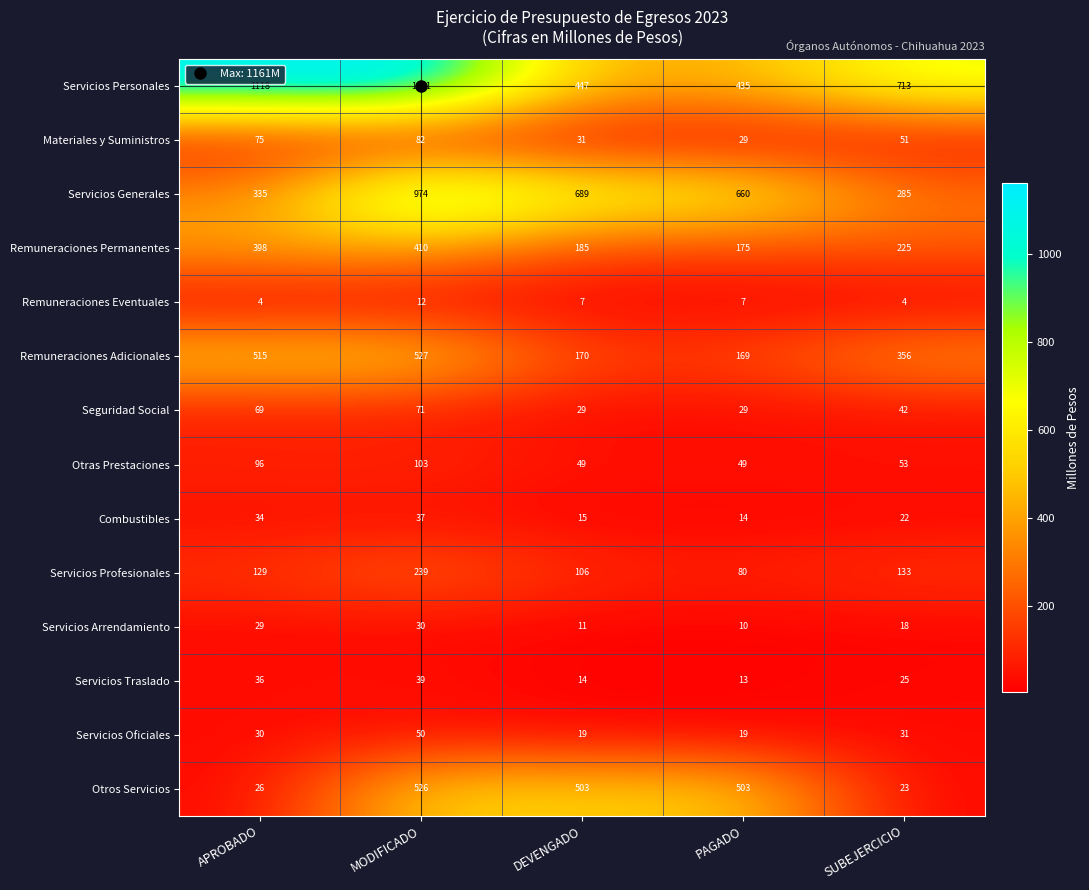

The value of Otros Servicios at APROBADO is 26. True or false?

True